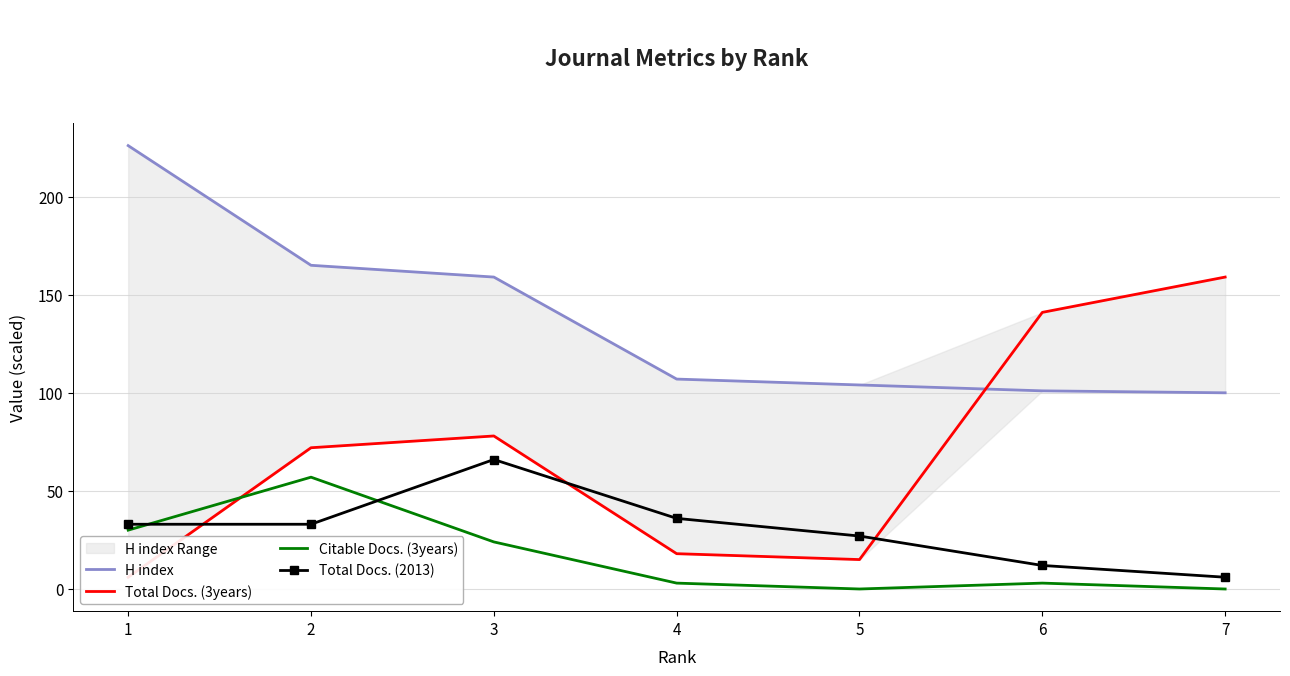

What is the sum of the Total Docs. (3years) values at 3 and 5?

93